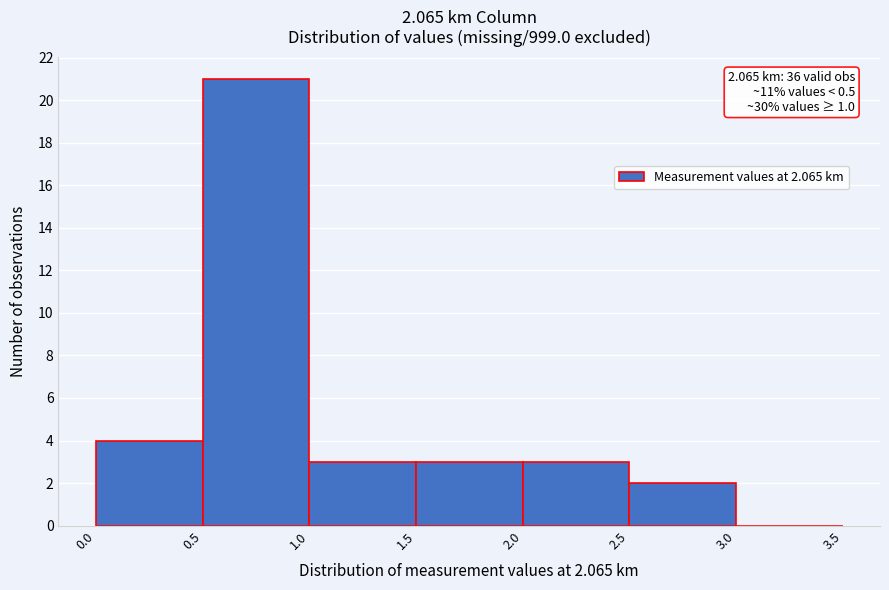

Over which range of the x-axis is the bar tallest?

0.5 to 1.0